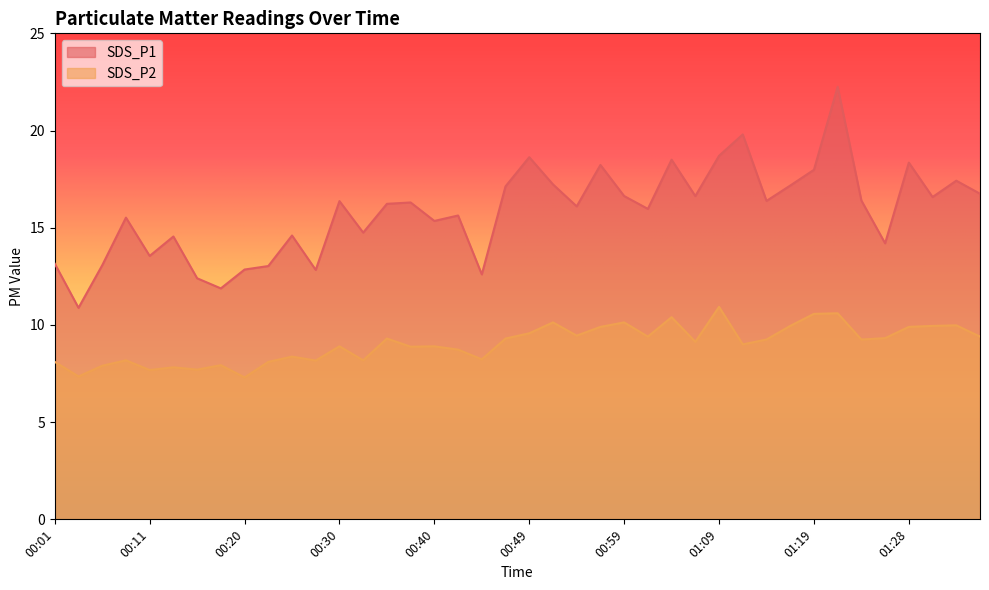

Which series has the largest range (max minus min)?

SDS_P1